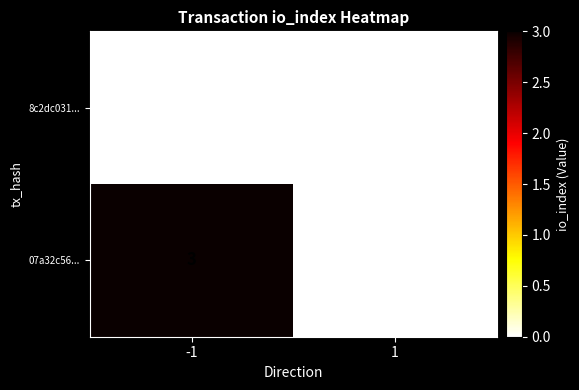

The 8c2dc031... series shows 0 at -1. True or false?

True